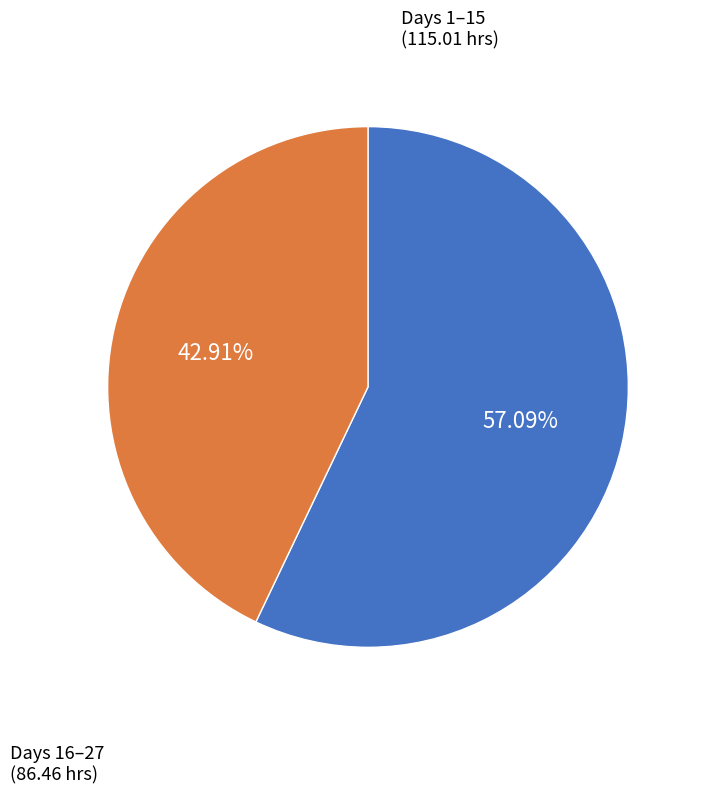

Is there a majority slice in this chart?

Yes